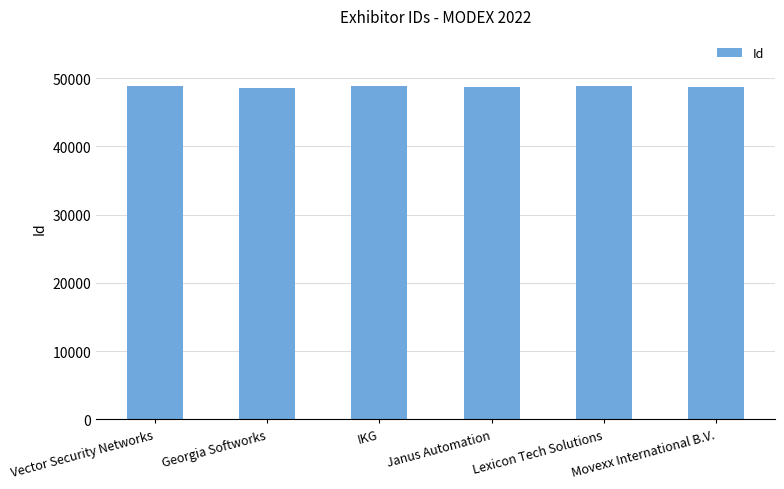

What is the change in value from Vector Security Networks to Janus Automation?

-168